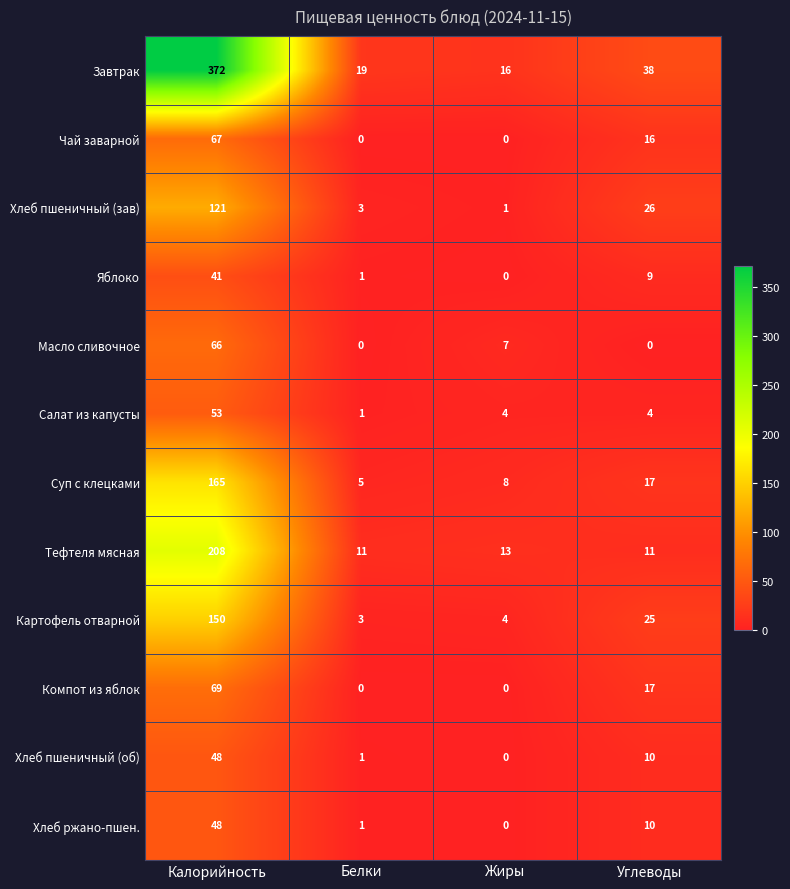

What is the difference between the Чай заварной values at Углеводы and Белки?

16